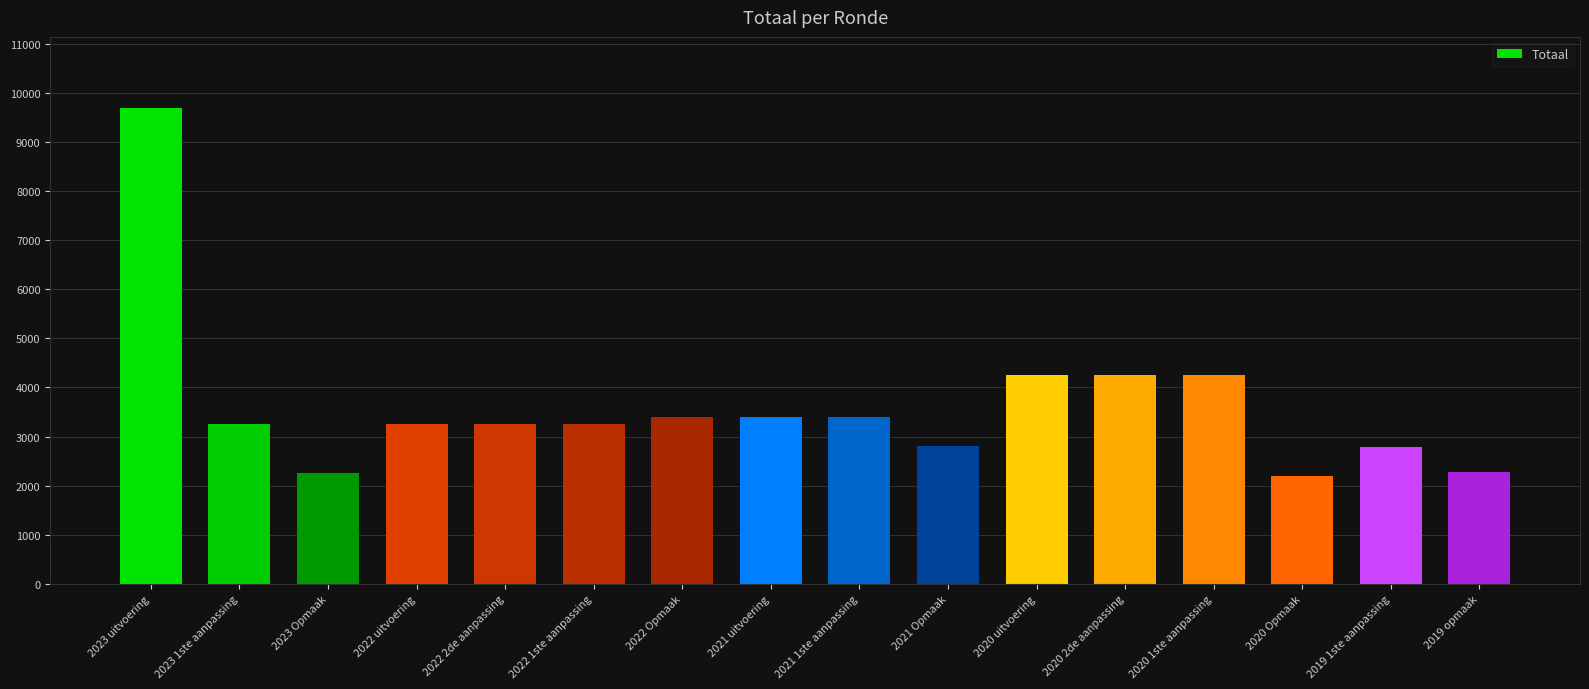

Is it true that the value at 2020 1ste aanpassing is 4255?

True